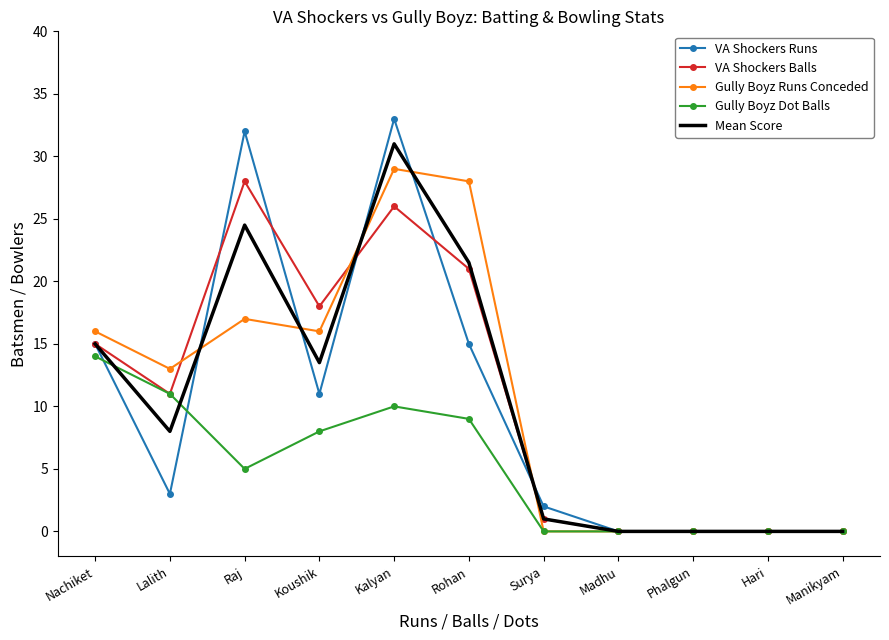

Where is VA Shockers Balls nearest to the value 14?

Nachiket